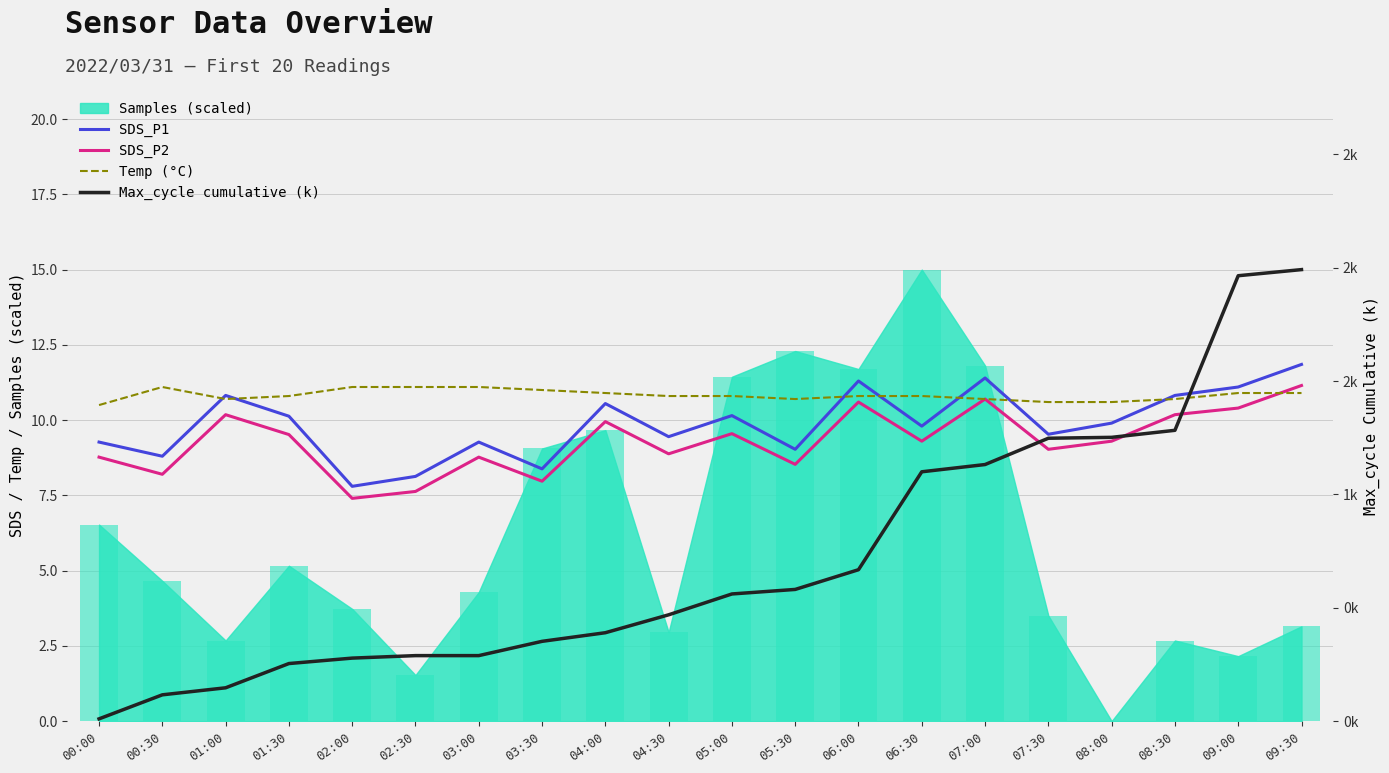

Rank the series at 08:00 from lowest to highest value.

Max_cycle cumulative (k), SDS_P2, SDS_P1, Temp (°C)